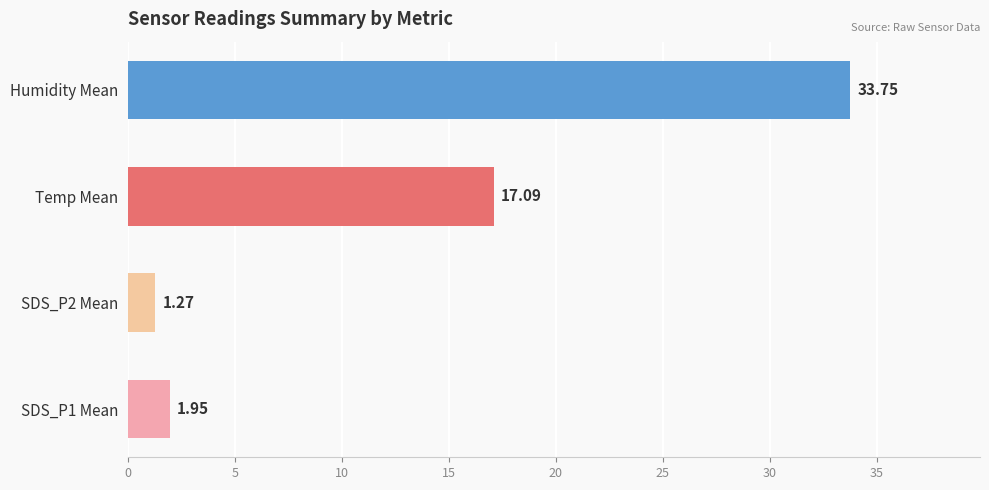

Are the bars horizontal?

Yes